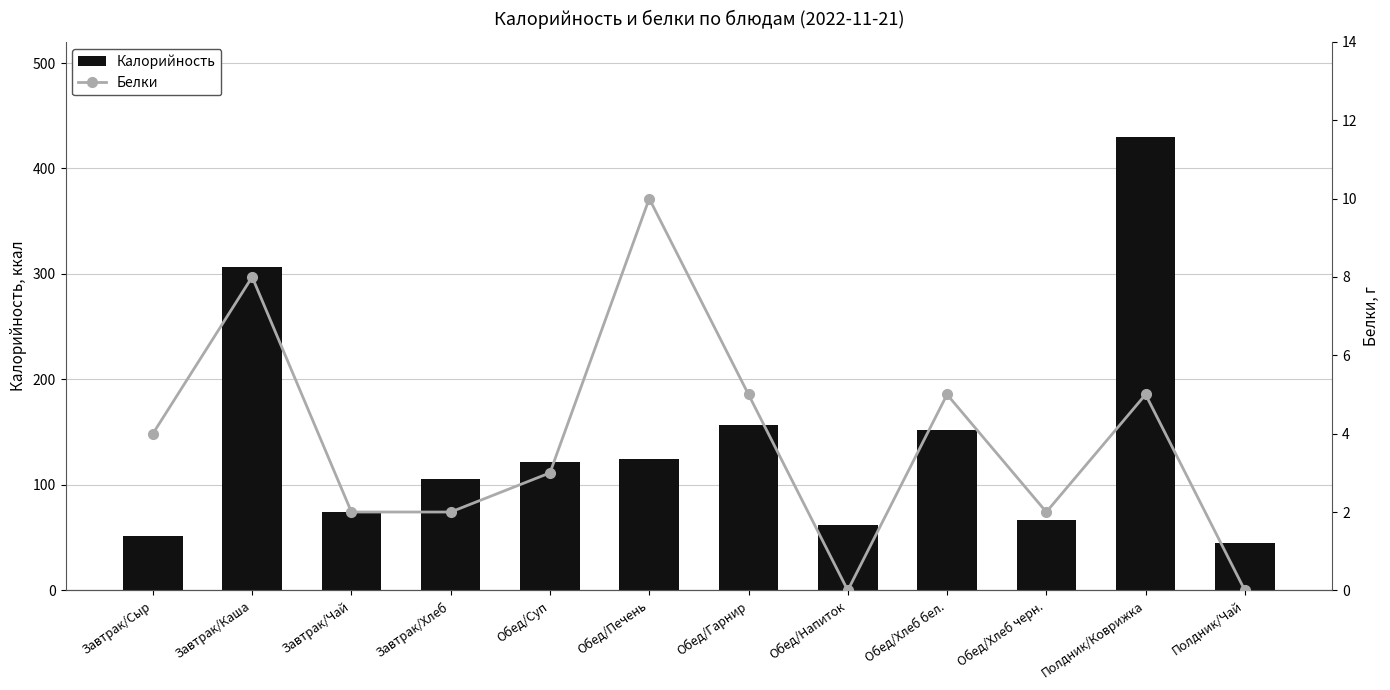

True or false: Белки has a value of 7 at Обед/Хлеб бел..

False